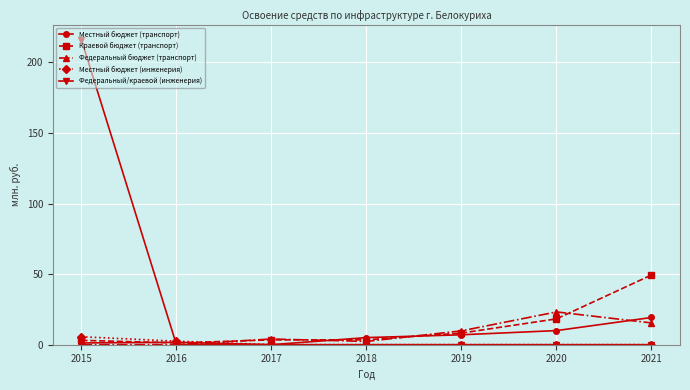

How many lines are shown in the chart?

5